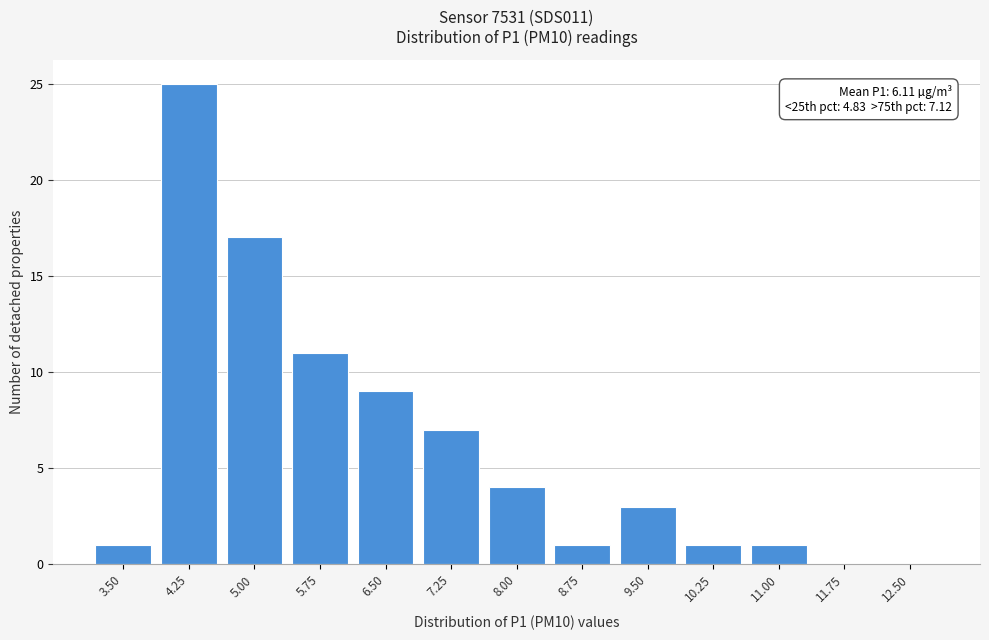

Reading left to right, list all the values displayed in this chart.

3.50=1	4.25=25	5.00=17	5.75=11	6.50=9	7.25=7	8.00=4	8.75=1	9.50=3	10.25=1	11.00=1	11.75=0	12.50=0